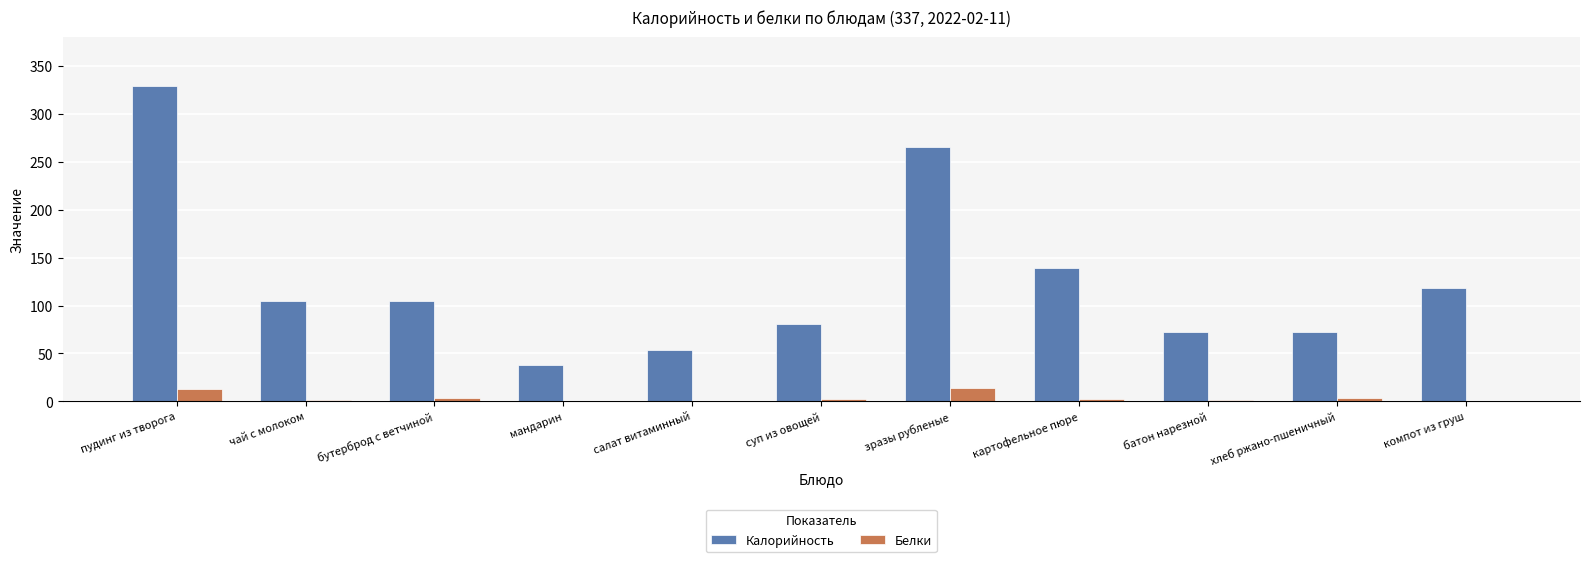

At which category is the sum across all series the highest?

пудинг из творога